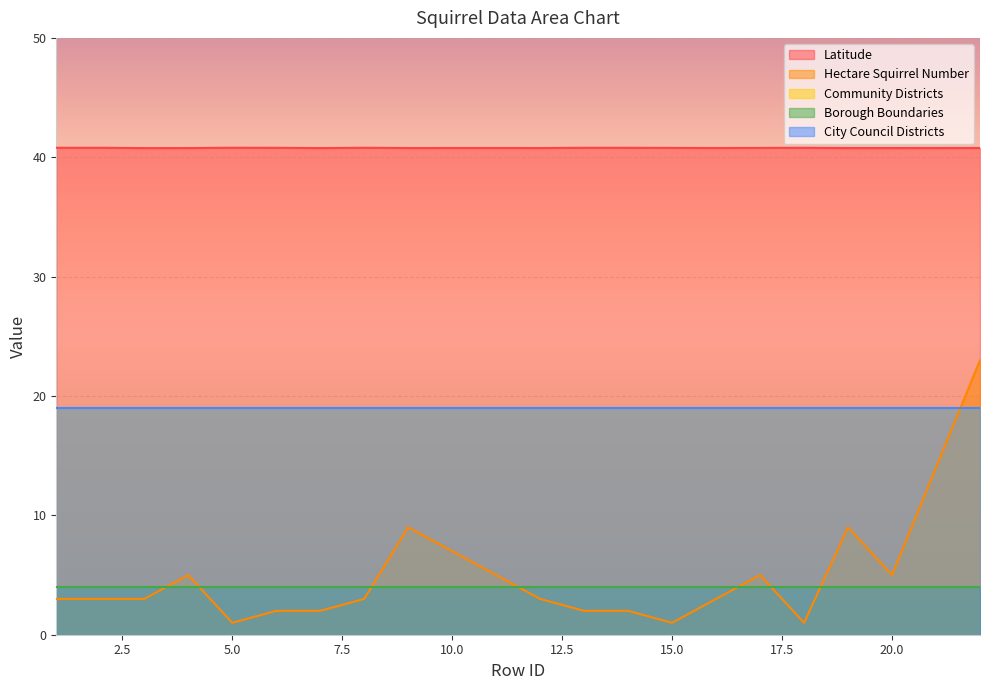

Is the value of Borough Boundaries at 5 greater than the value of Community Districts at 19?

No